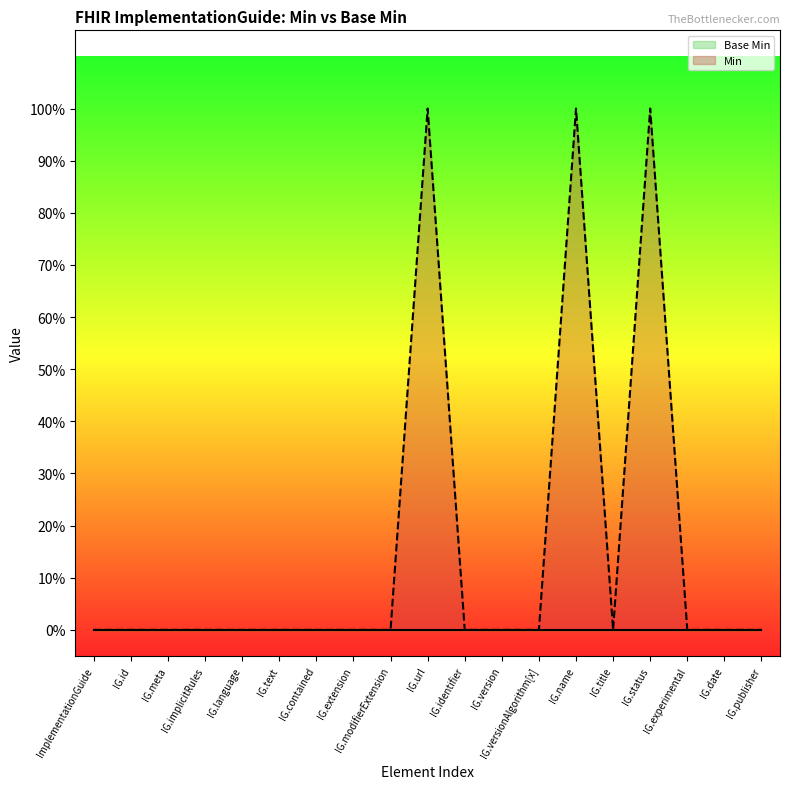

True or false: the data shows -1 at IG.meta.

False